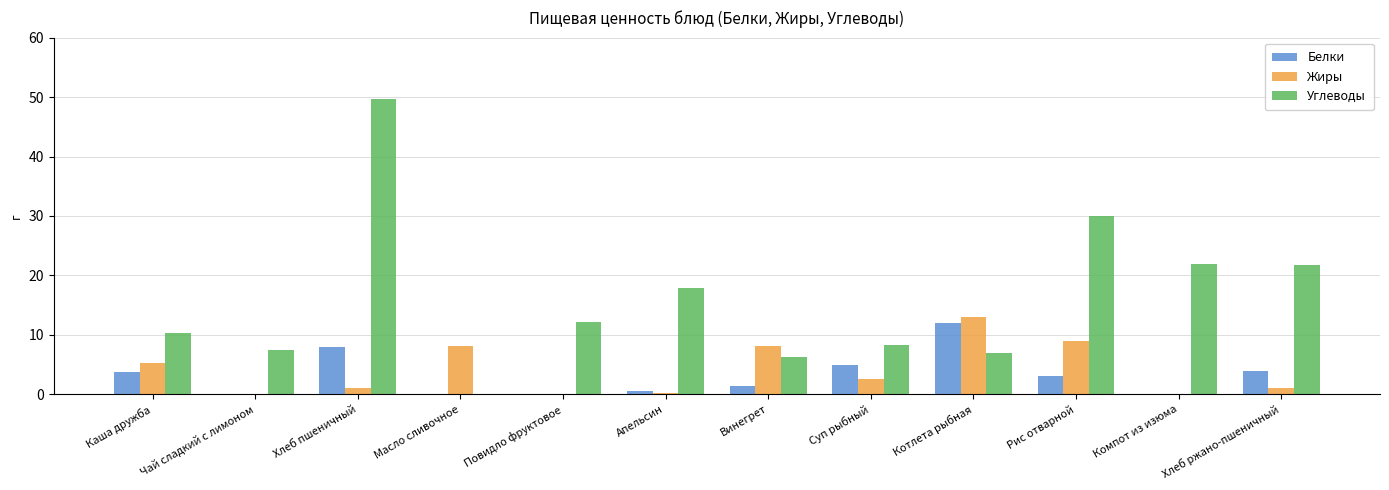

What is the difference between the Жиры values at Апельсин and Каша дружба?

5.1